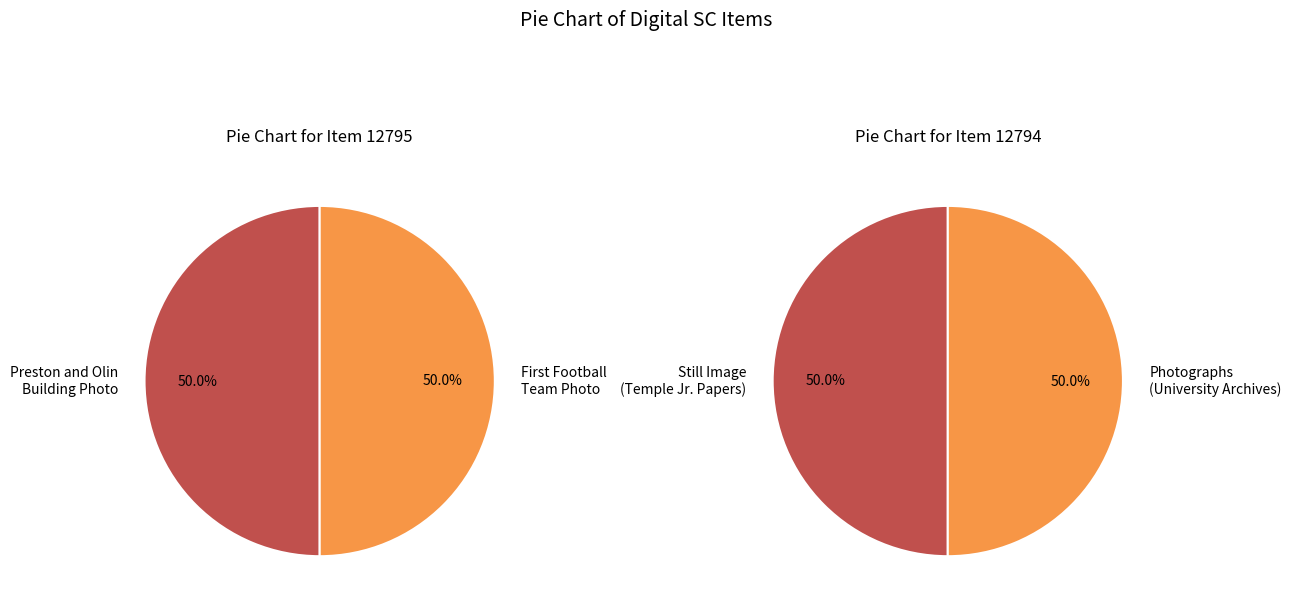

What is the majority slice?

Photograph of the Preston and Olin building